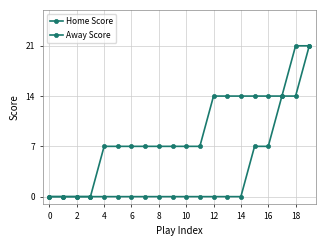

Is this an area chart (filled region under the line)?

No